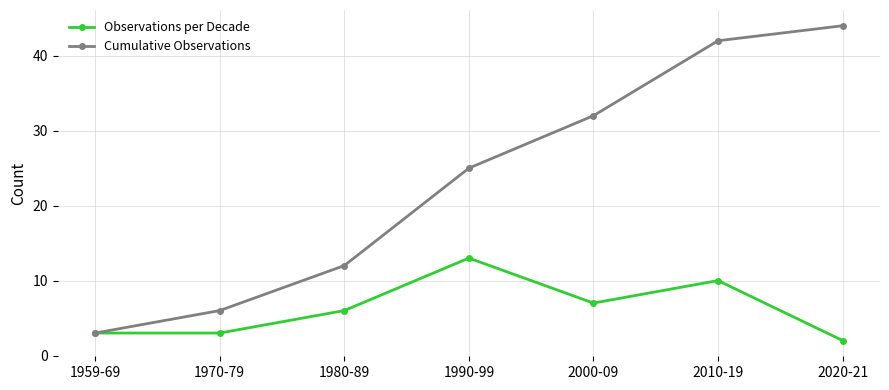

Which series has the largest range (max minus min)?

Cumulative Observations